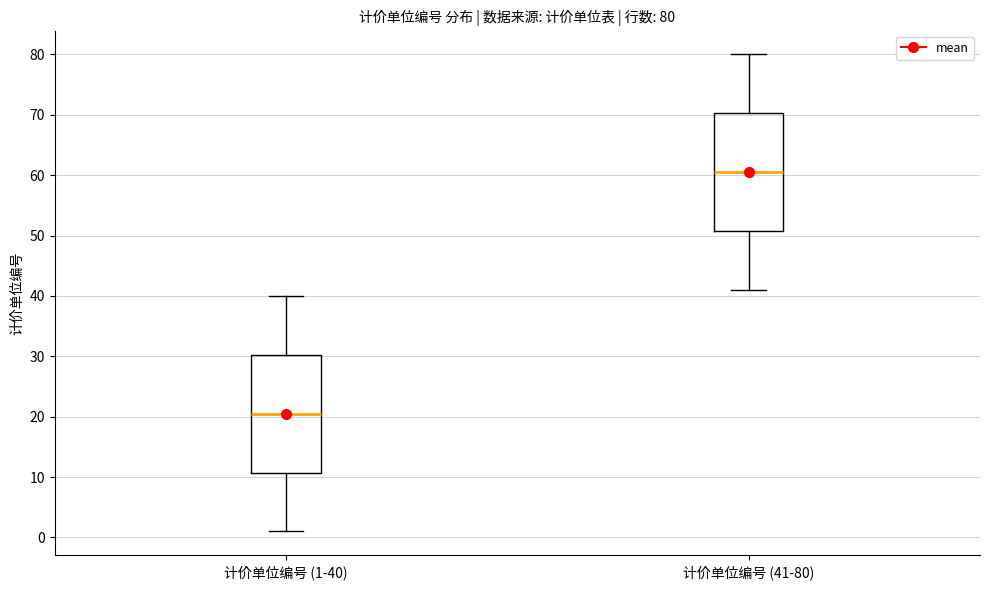

Which box has the lowest median line?

计价单位编号 (1-40)